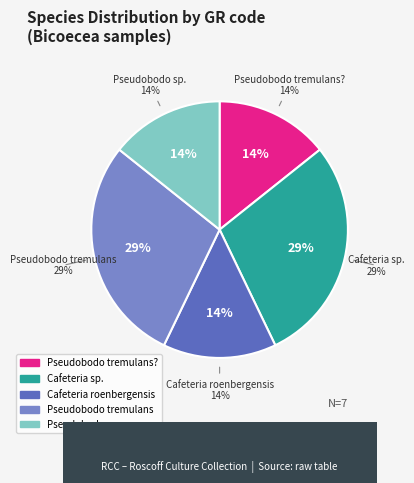

True or false: RCC4623 accounts for 24% of the total.

False